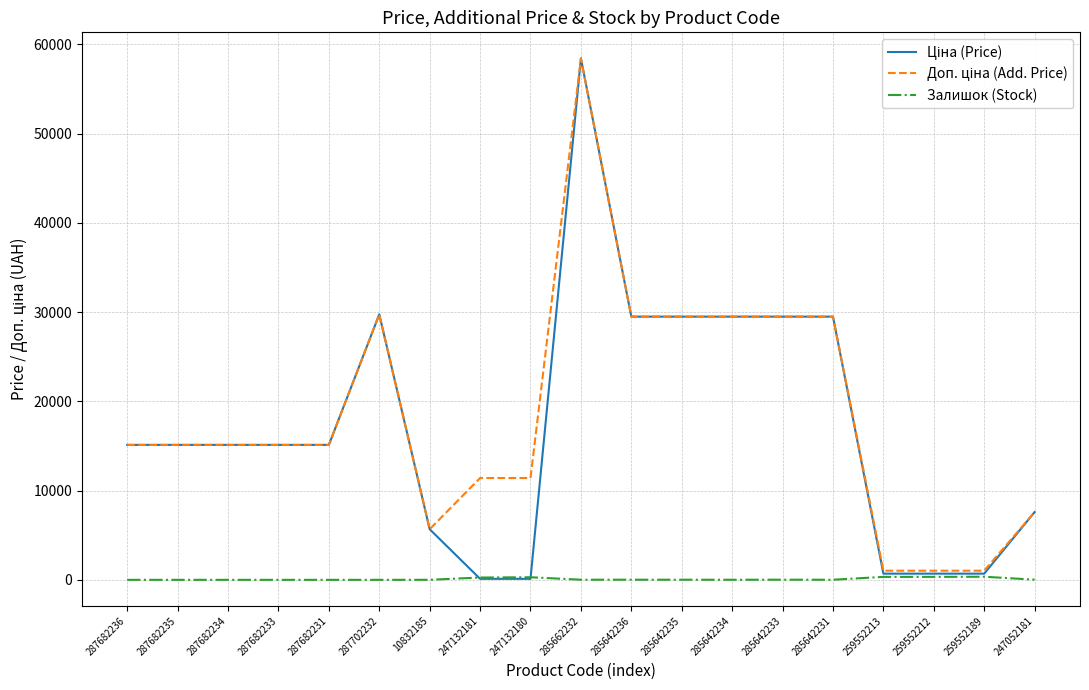

What is the spread (max minus min) of values at 259552189?

676.6